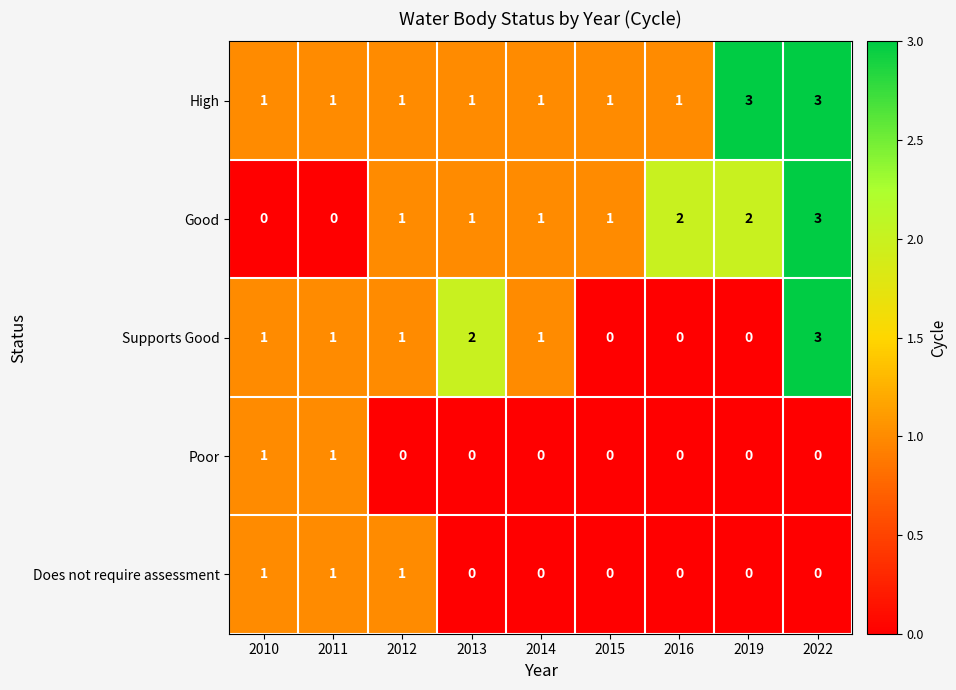

How many distinct data groups are displayed?

5